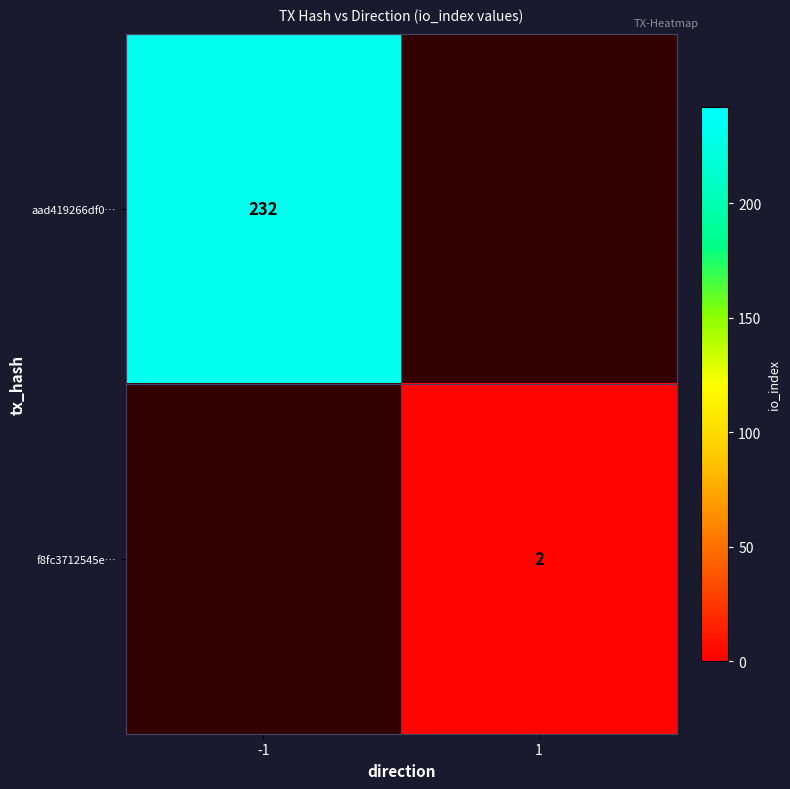

True or false: aad419266df0… has a value of 232 at -1.

True